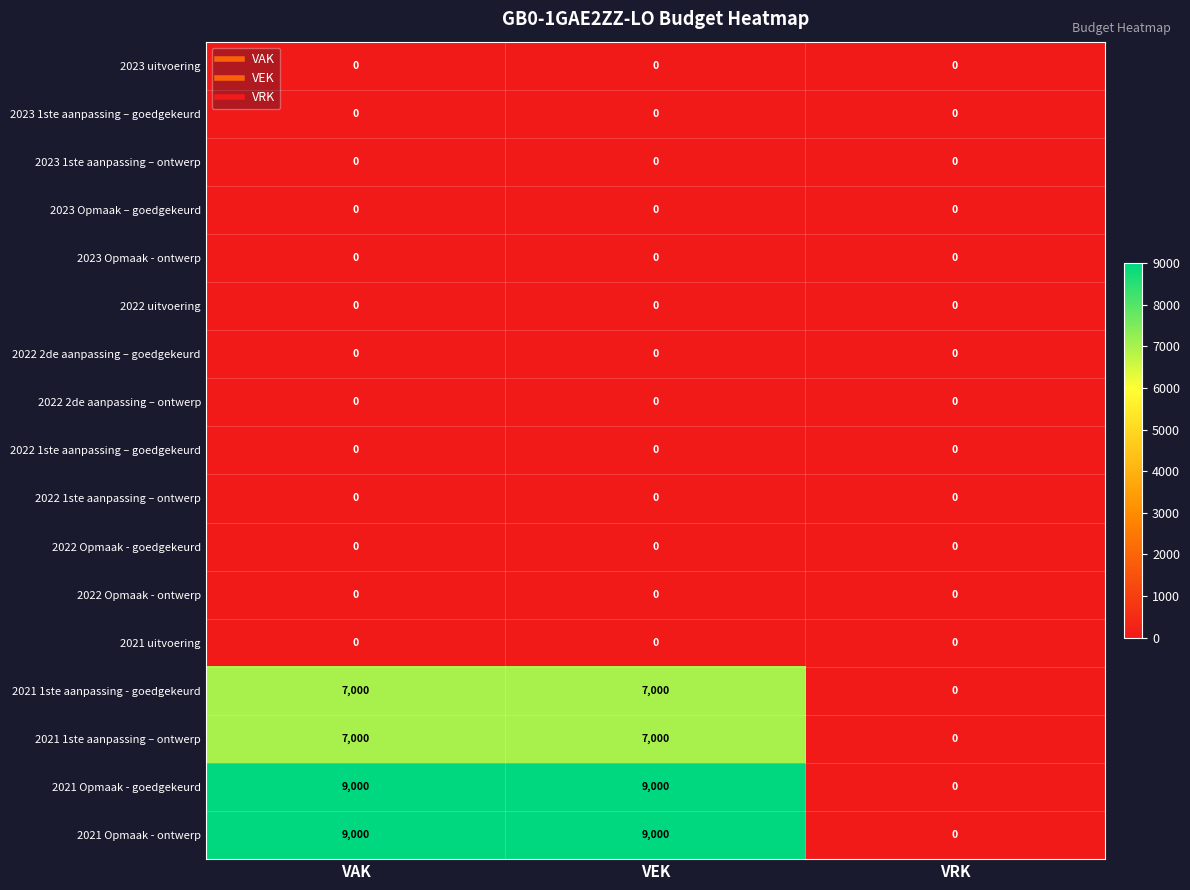

The 2023 1ste aanpassing – goedgekeurd series shows 0 at VRK. True or false?

True